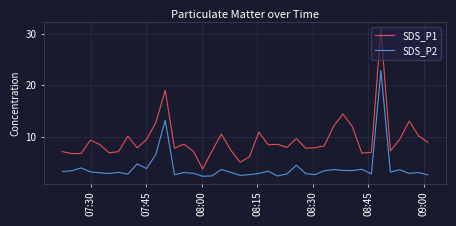

True or false: SDS_P2 and SDS_P1 cross at least once.

False